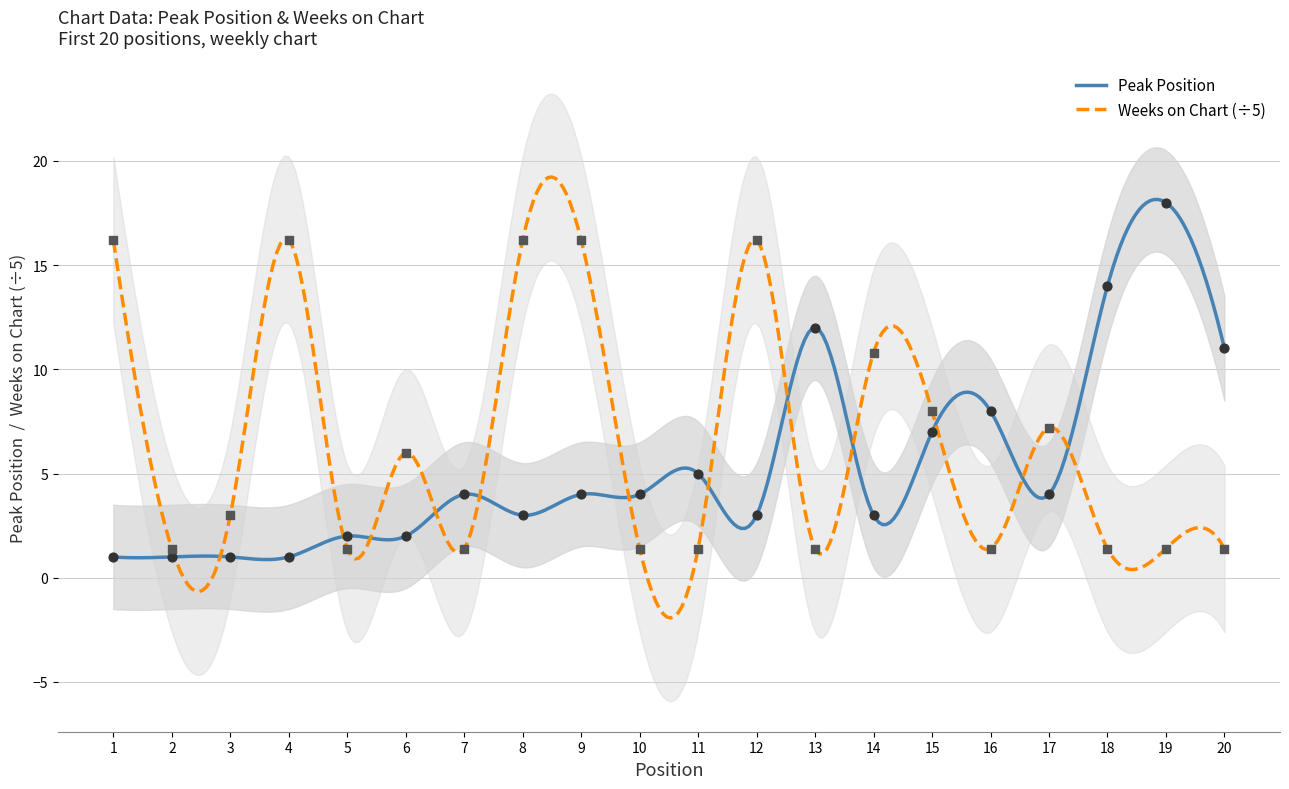

At which category is the sum across all series the highest?

9